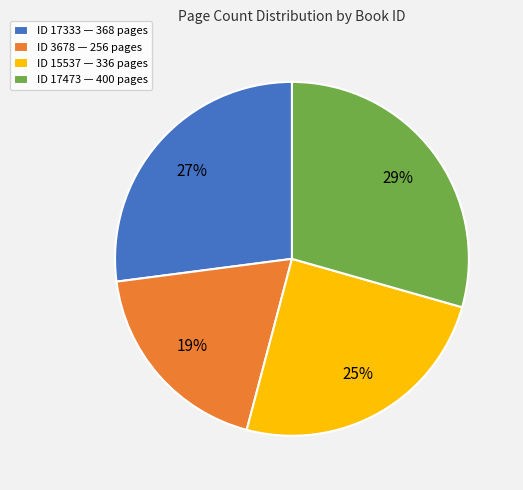

How many segments does this pie chart have?

4